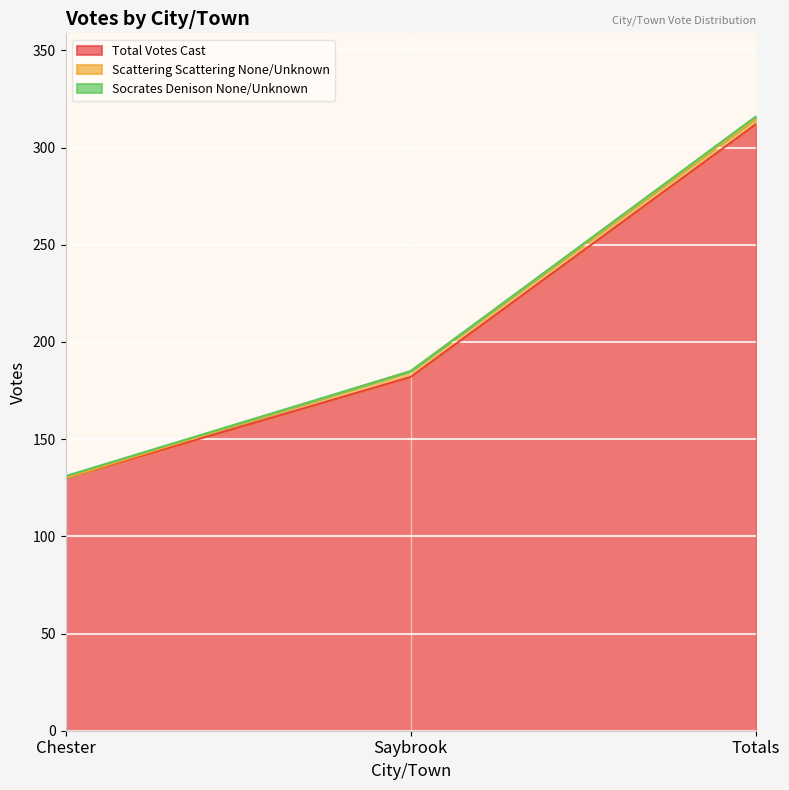

Reading right to left, what are all the values shown in this chart?

Total Votes Cast: 312	182	130
Scattering Scattering None/Unknown: 3	3	0
Socrates Denison None/Unknown: 1	0	1